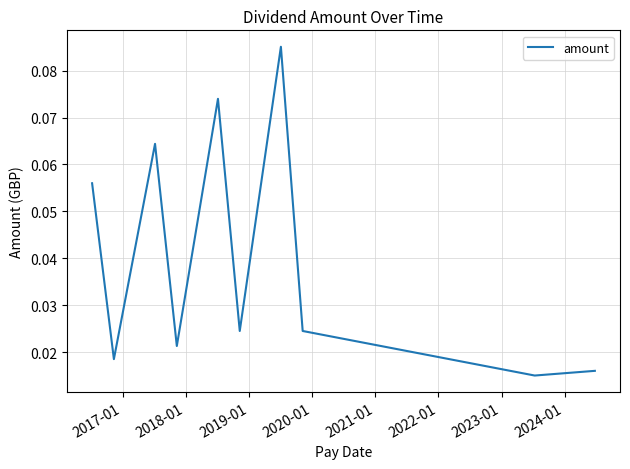

How many interior local valleys (lower than both neighbors) does the data have?

4